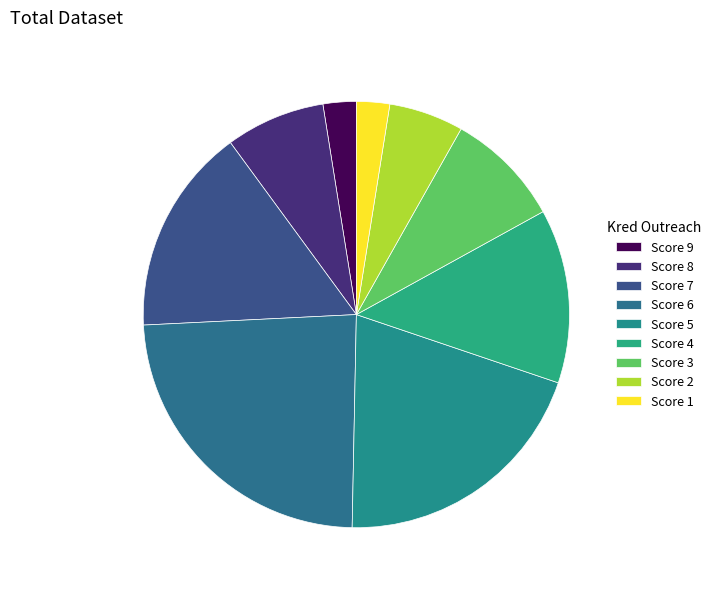

What is the ratio of the value at Score 7 to the value at Score 6?

0.7